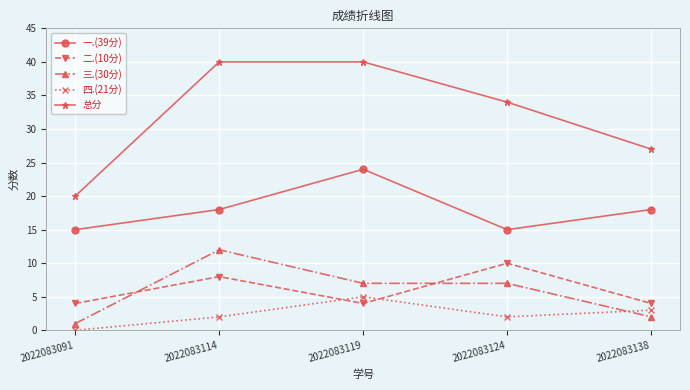

Which category has the highest value in the 三.(30分) series?

2022083114